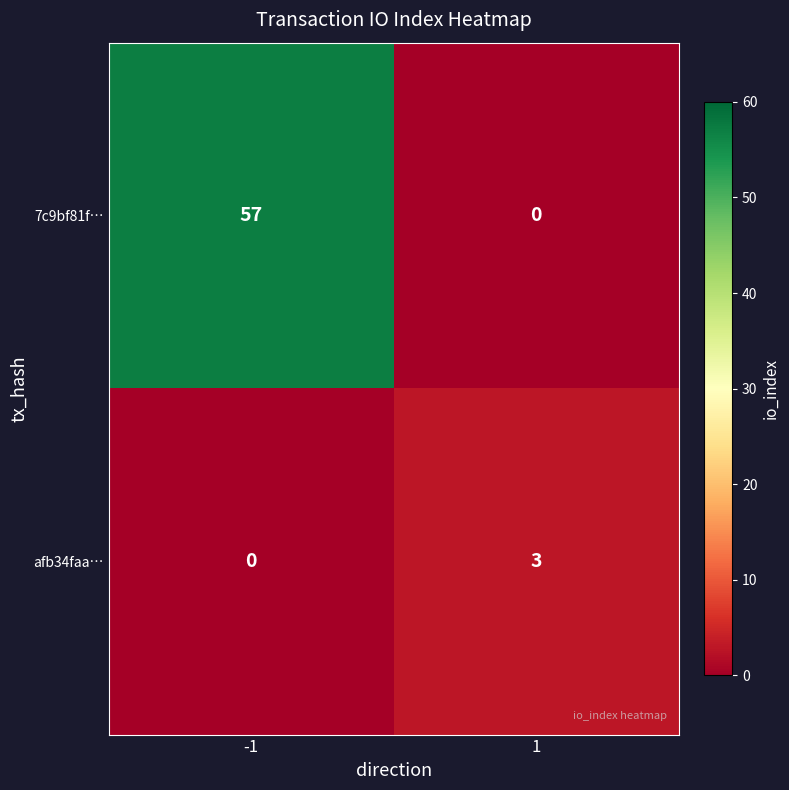

At which category is the sum across all series the highest?

-1